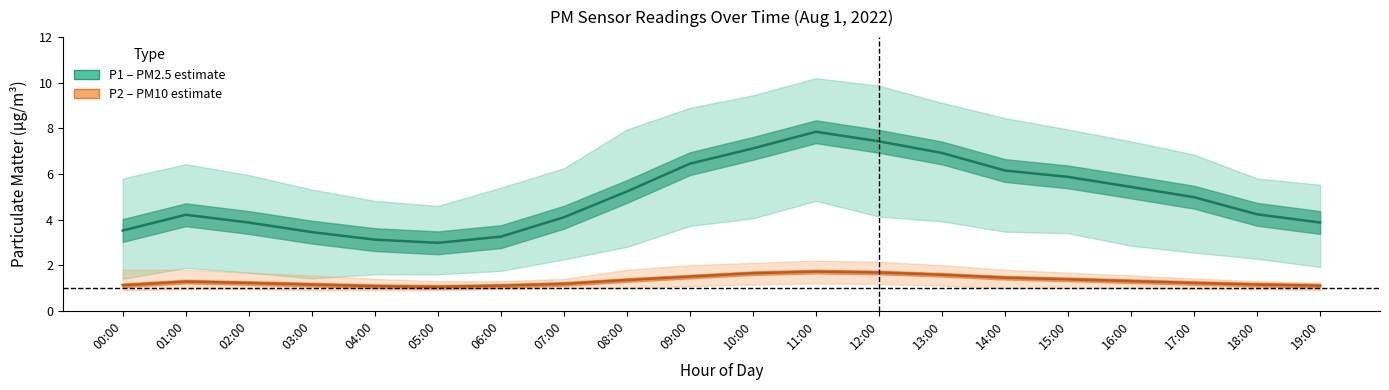

True or false: P1 (PM2.5) and P2 (PM10) intersect in this chart.

False